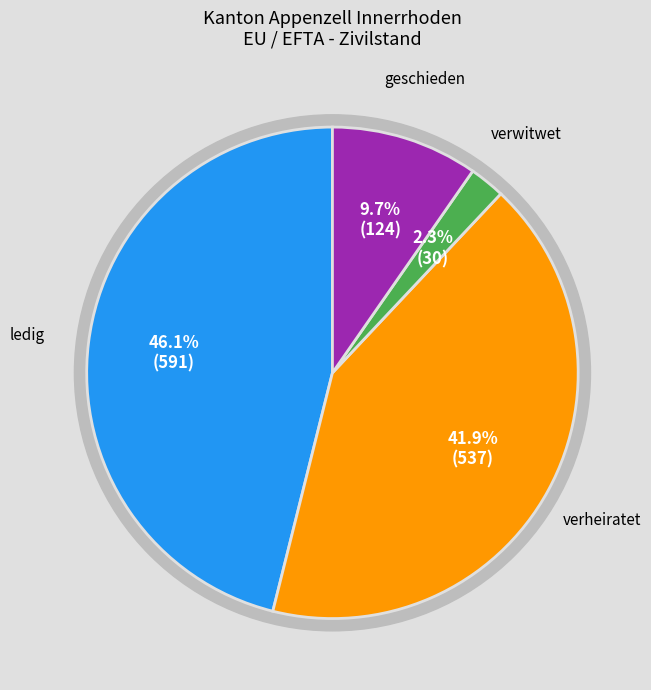

To the nearest percent, what is the difference between the largest and smallest slice percentages?

44%